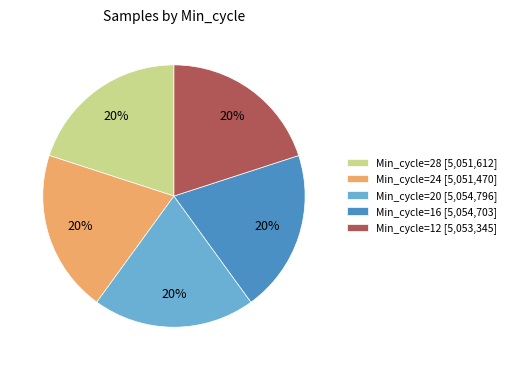

Approximately how many times larger is the value at Min_cycle=24 [5,051,470] compared to Min_cycle=28 [5,051,612]?

1.0